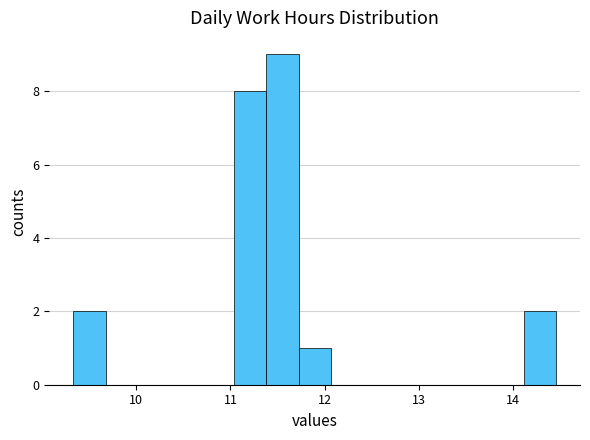

Read against the x-axis, roughly where is the centre of the tallest bar?

11.6